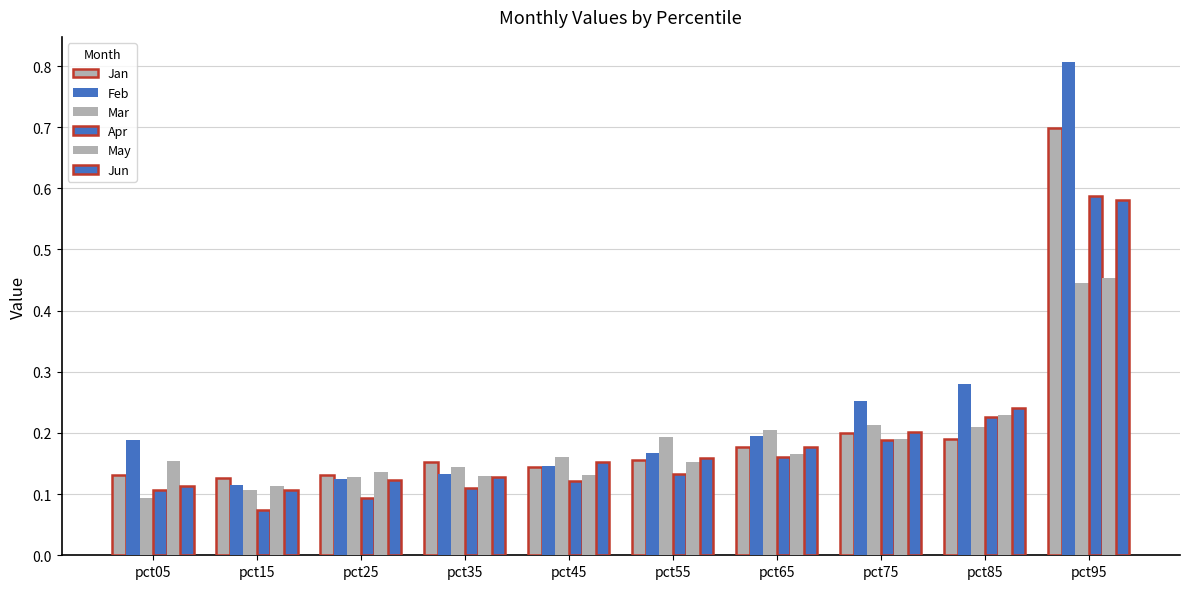

Reading right to left, list all the values displayed in this chart.

Jan: 0.7	0.2	0.2	0.2	0.2	0.1	0.2	0.1	0.1	0.1
Feb: 0.8	0.3	0.3	0.2	0.2	0.1	0.1	0.1	0.1	0.2
Mar: 0.4	0.2	0.2	0.2	0.2	0.2	0.1	0.1	0.1	0.1
Apr: 0.6	0.2	0.2	0.2	0.1	0.1	0.1	0.1	0.1	0.1
May: 0.5	0.2	0.2	0.2	0.2	0.1	0.1	0.1	0.1	0.2
Jun: 0.6	0.2	0.2	0.2	0.2	0.2	0.1	0.1	0.1	0.1